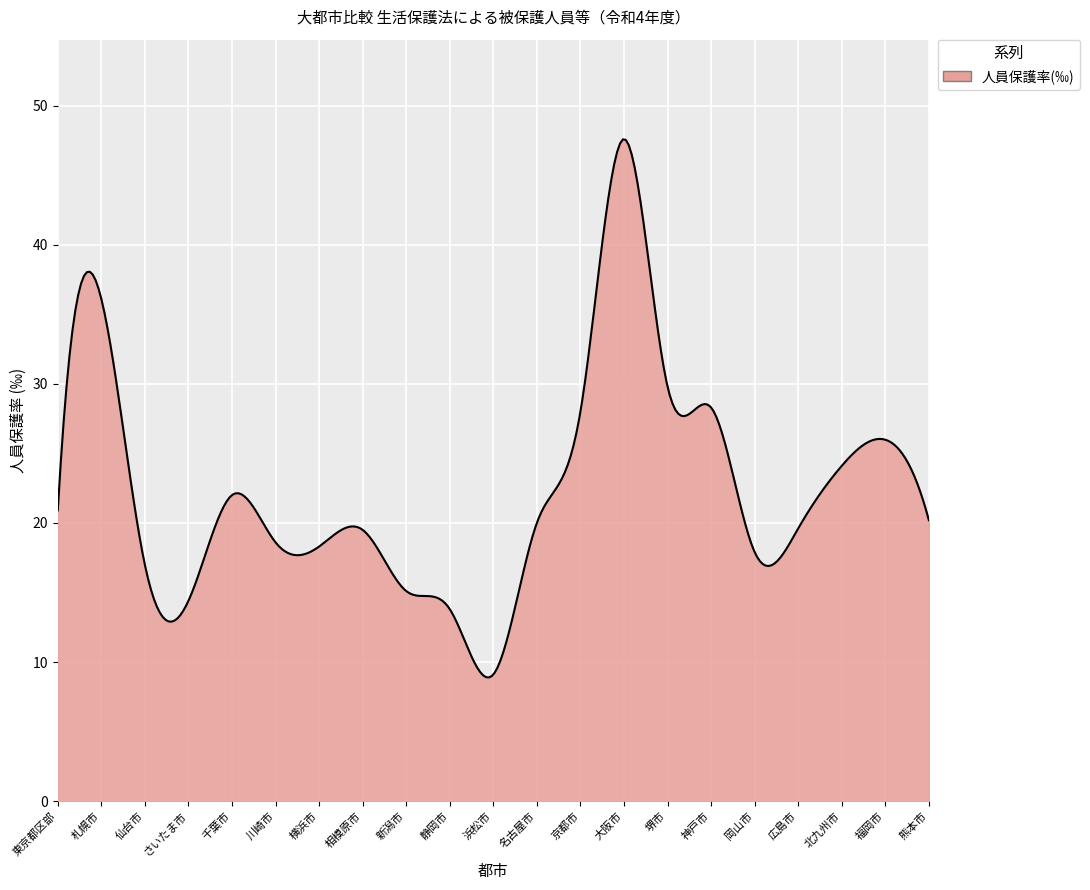

What is the minimum value shown in the chart?

8.9